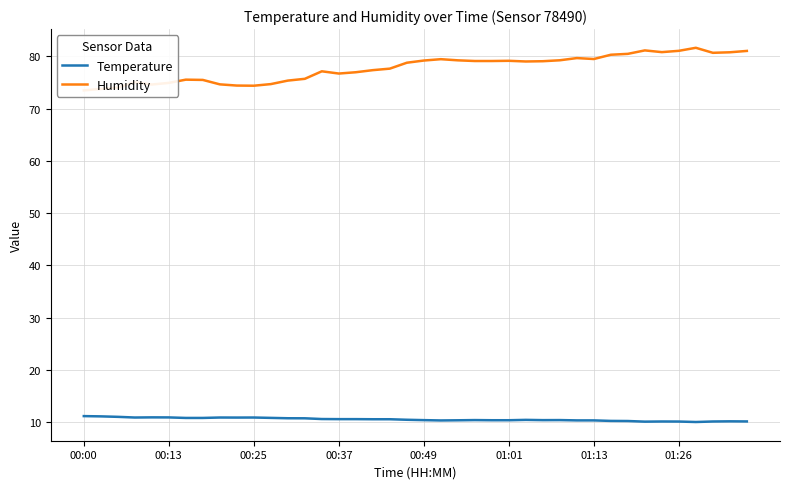

The value of Temperature at 00:13 is 17.1. True or false?

False